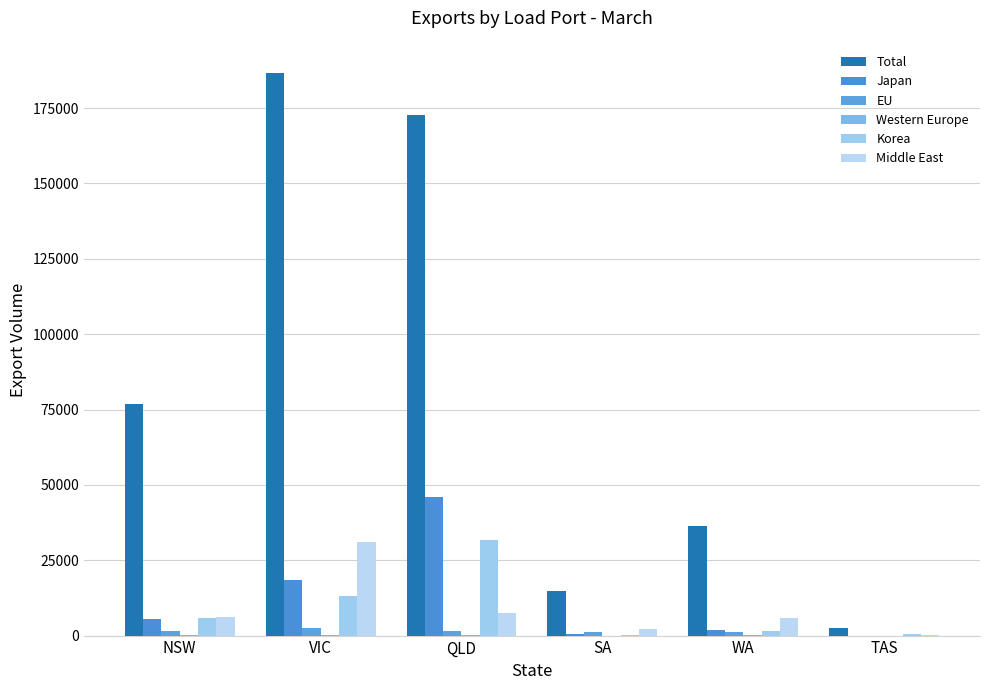

What is the label of the 5th bar from the left?

WA